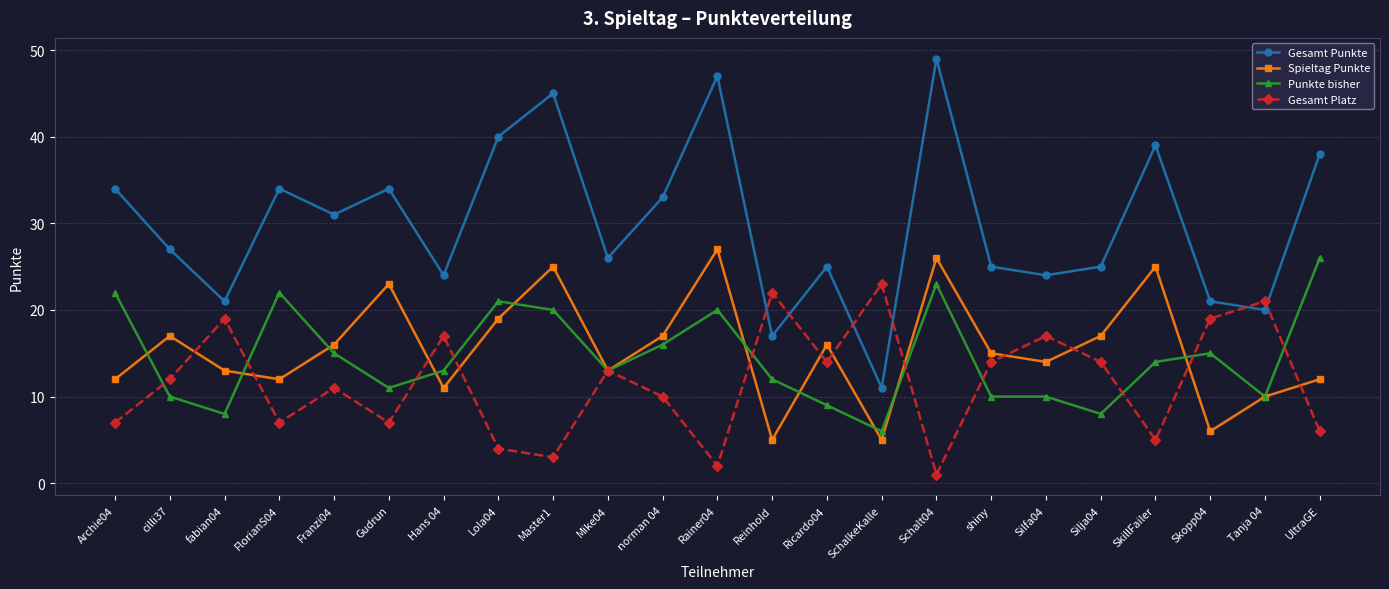

True or false: Gesamt Platz has a value of 2 at Lola04.

False